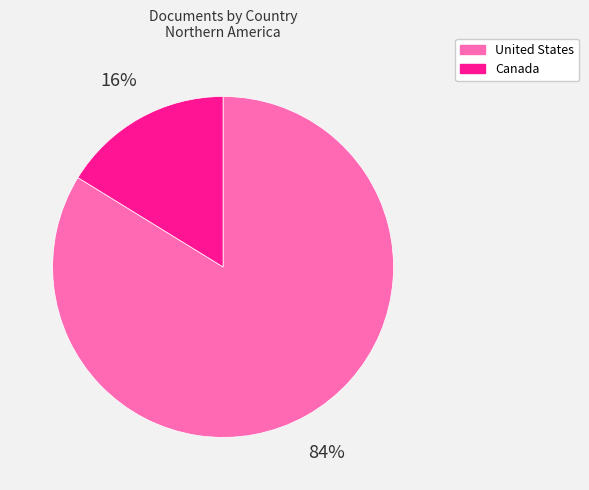

Which slice is the smallest?

Canada